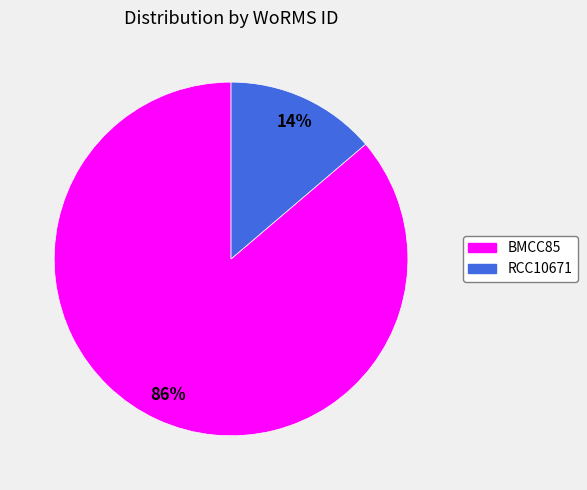

How many slices are in this pie chart?

2